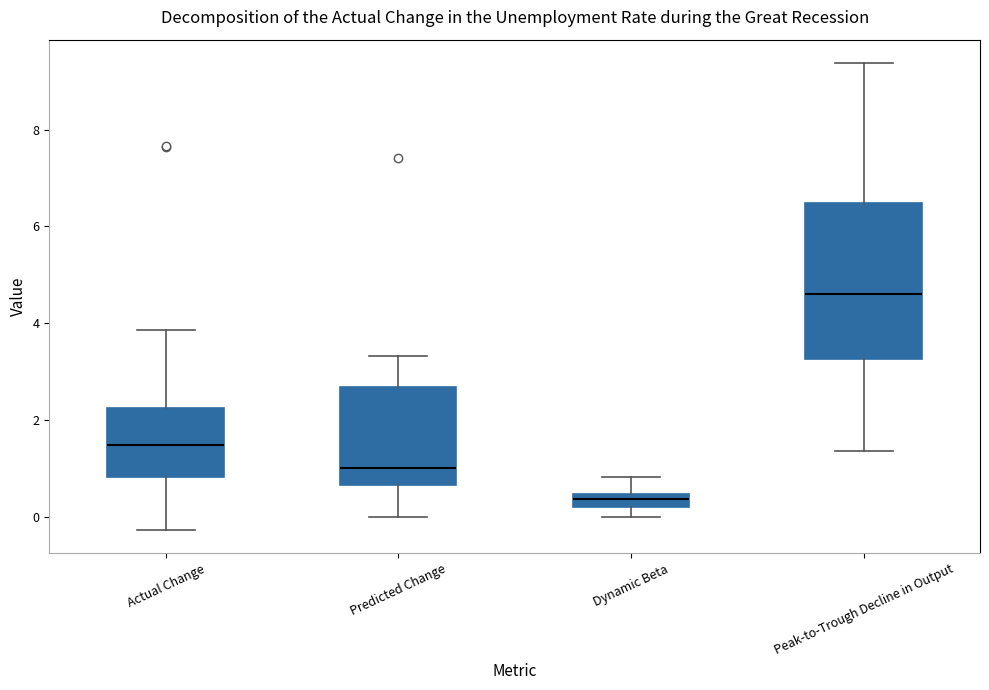

Which box is the tallest, from its lower edge to its upper edge?

Peak-to-Trough Decline in Output